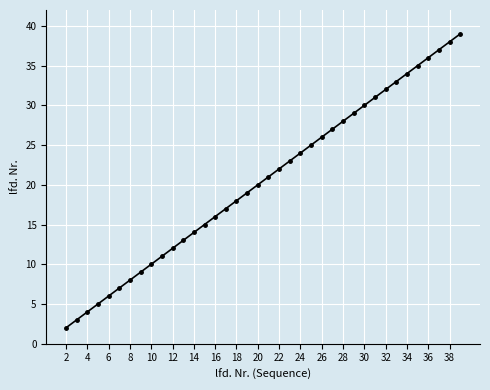

True or false: there are more than 2 points higher than both neighbors.

False